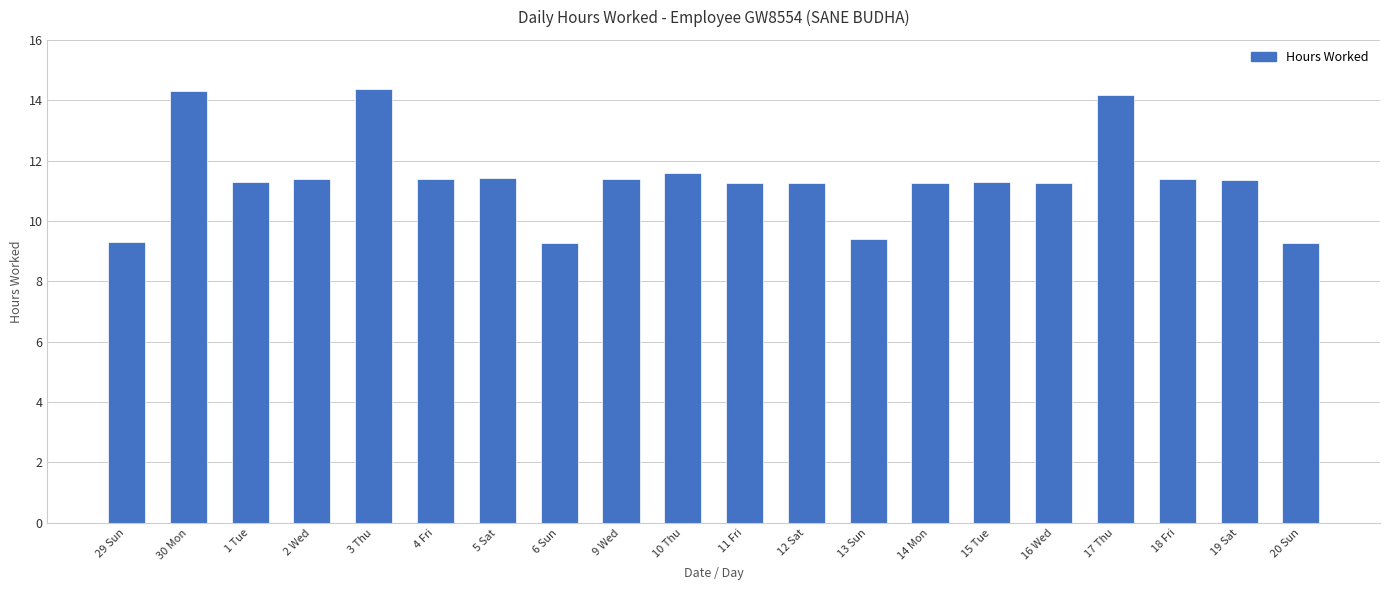

Are the bars grouped side by side (vs. stacked)?

No